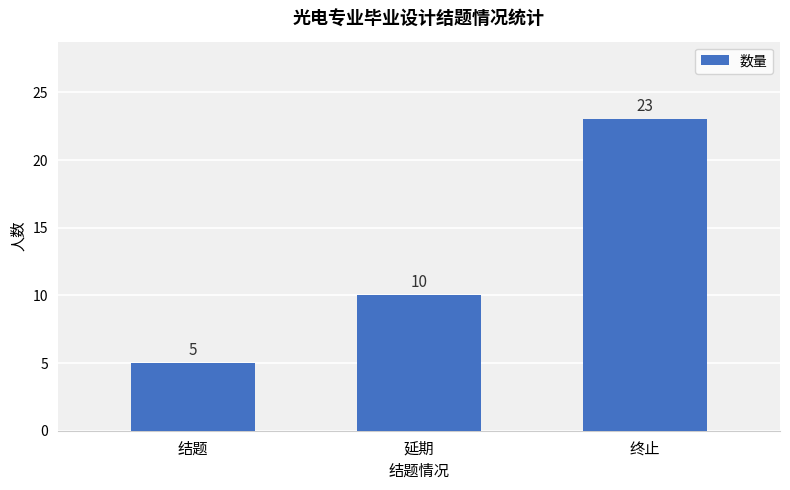

List the labels in order of value, smallest first.

结题, 延期, 终止